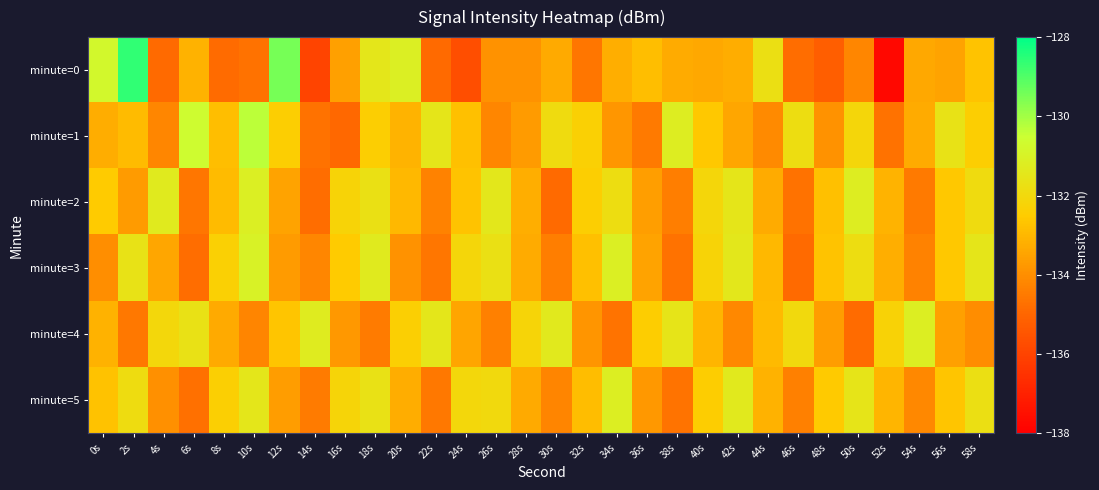

Which series has the largest range (max minus min)?

minute=0